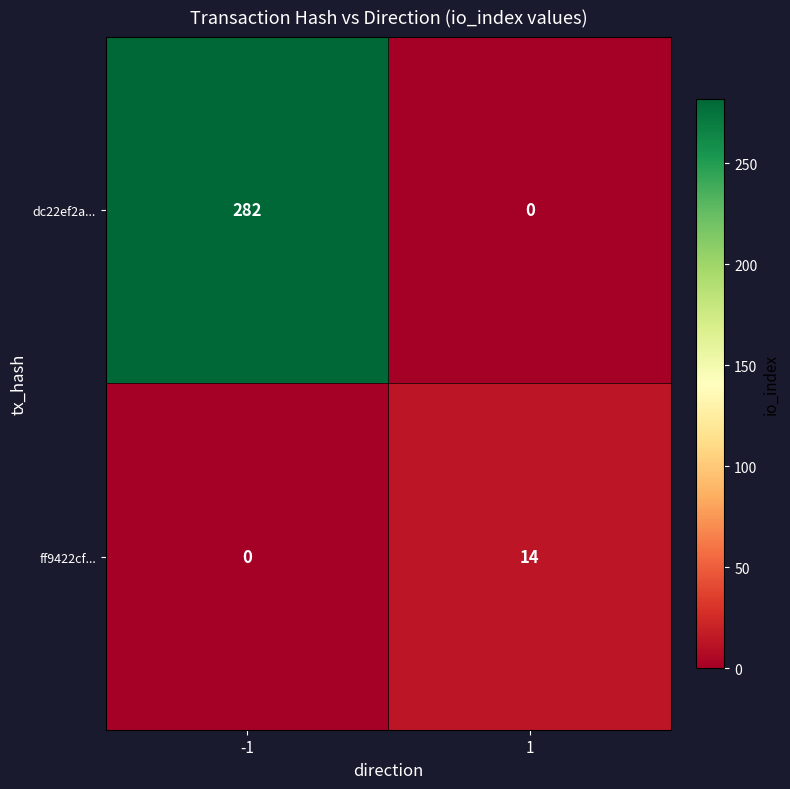

What is the sum of the dc22ef2a... values at 1 and -1?

282